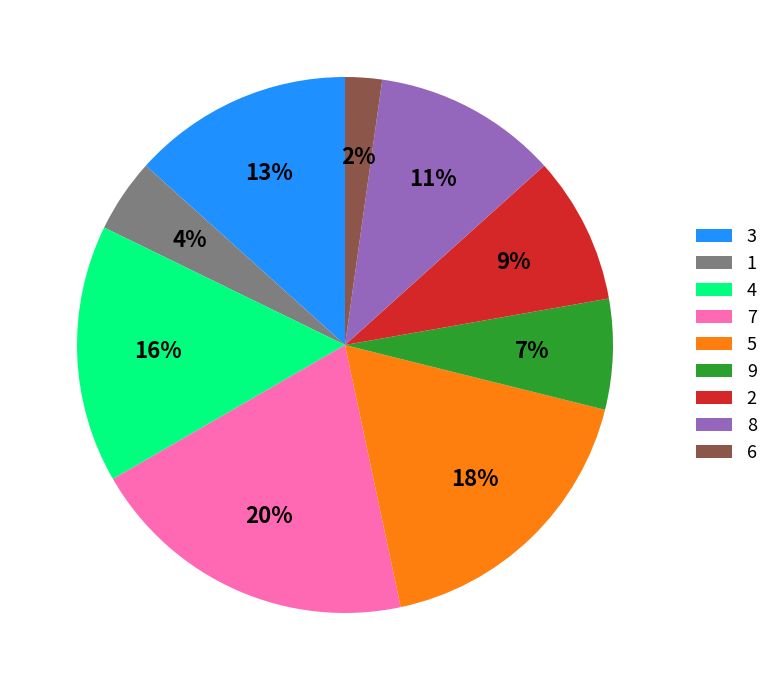

Do 1 and 2 together represent more than half of the pie?

No